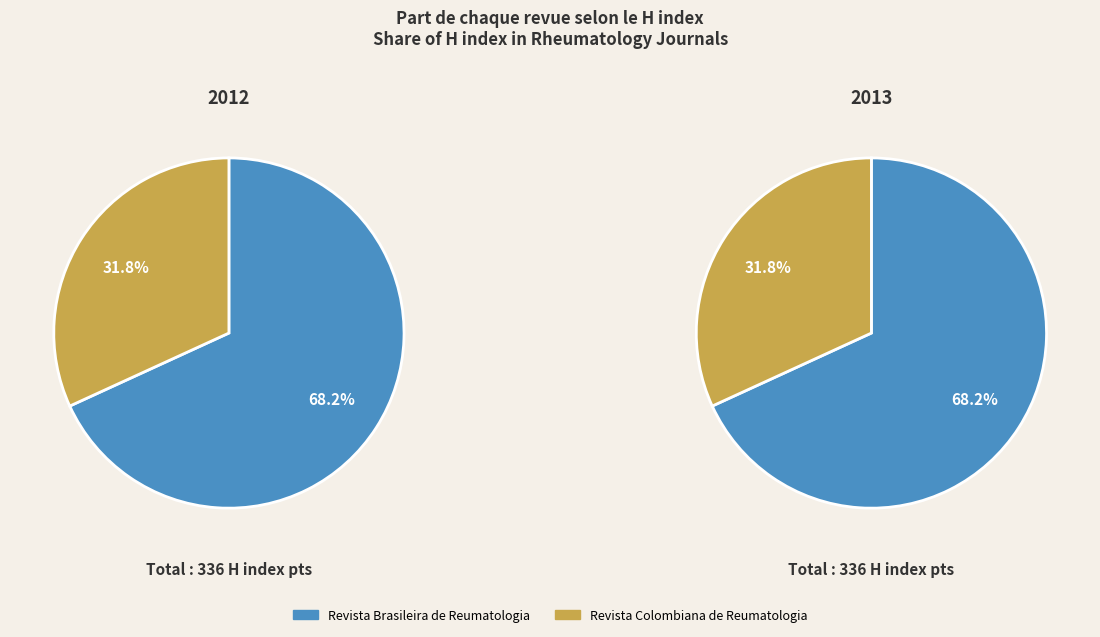

Which category has the smallest portion of the pie?

Revista Colombiana de Reumatologia